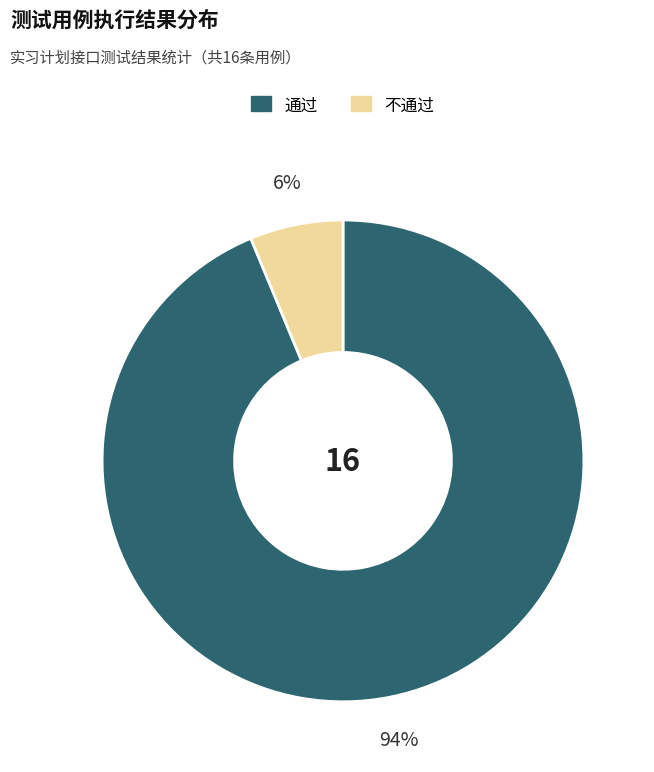

Is it true that 通过 is 94% of the pie?

True